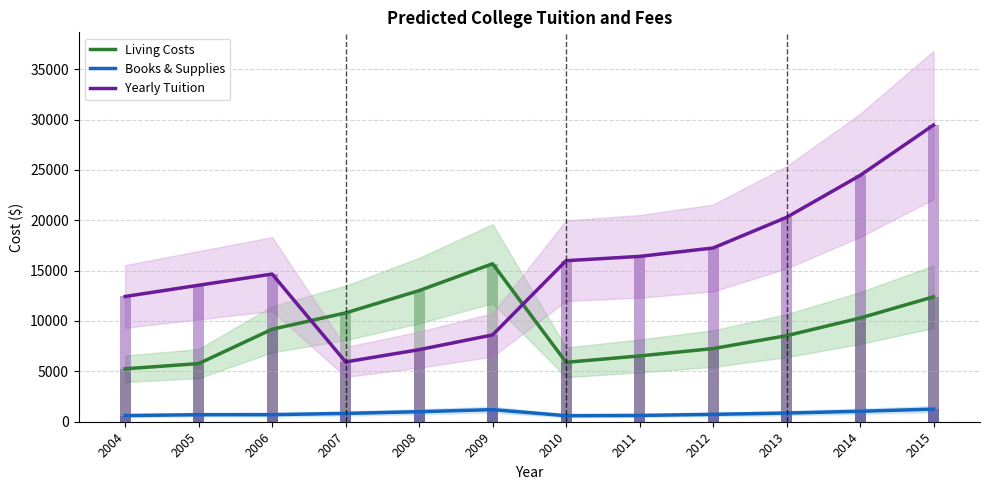

What is the approximate value of Books & Supplies at 2011?

625